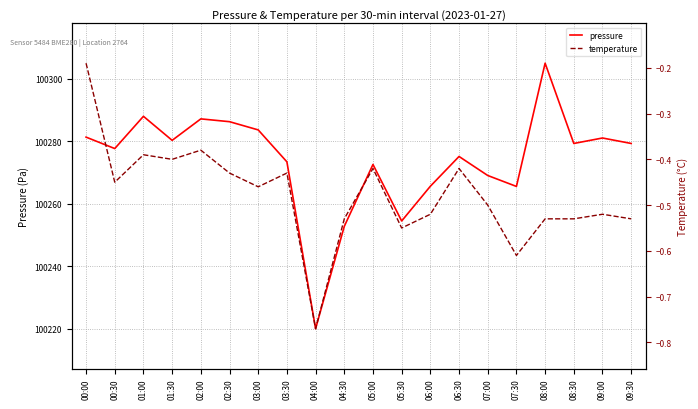

How many interior local peaks does the pressure series have?

6